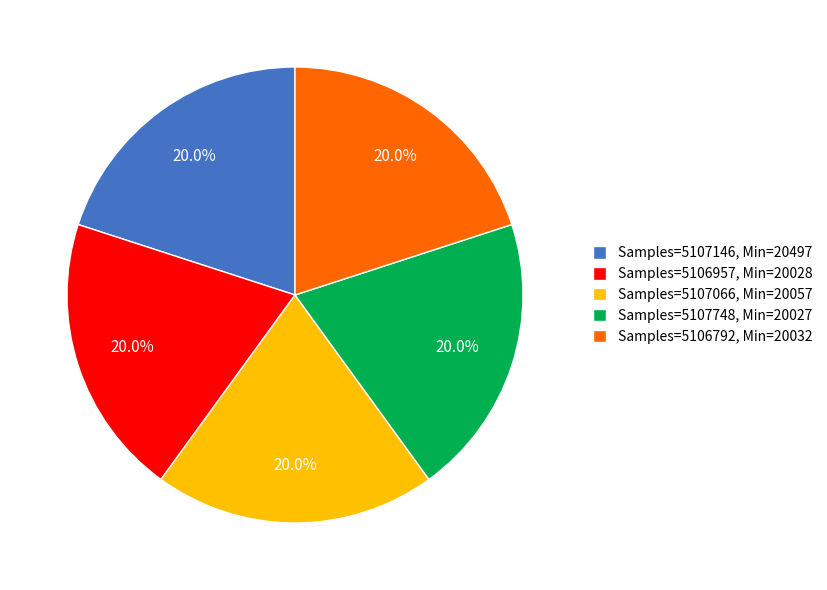

What portion of the pie excludes Samples=5106792, Min=20032?

80.0%